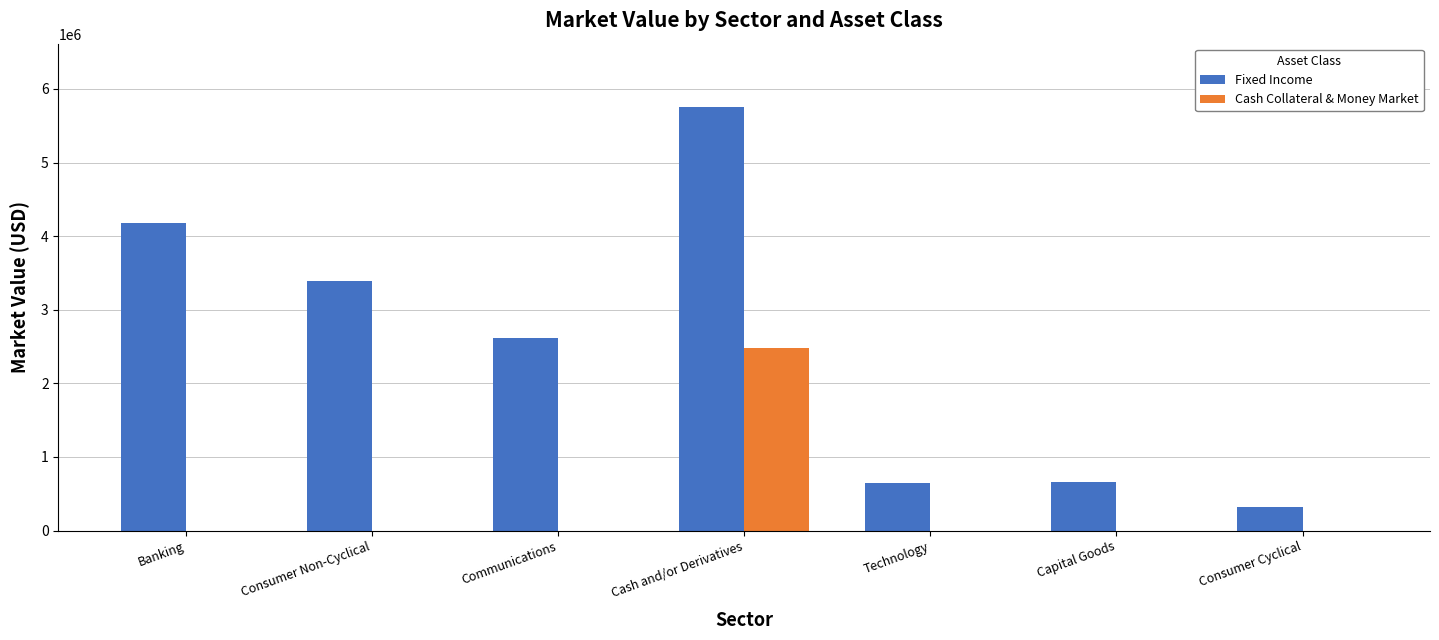

Between Cash and/or Derivatives and Capital Goods, which series saw the biggest shift?

Fixed Income